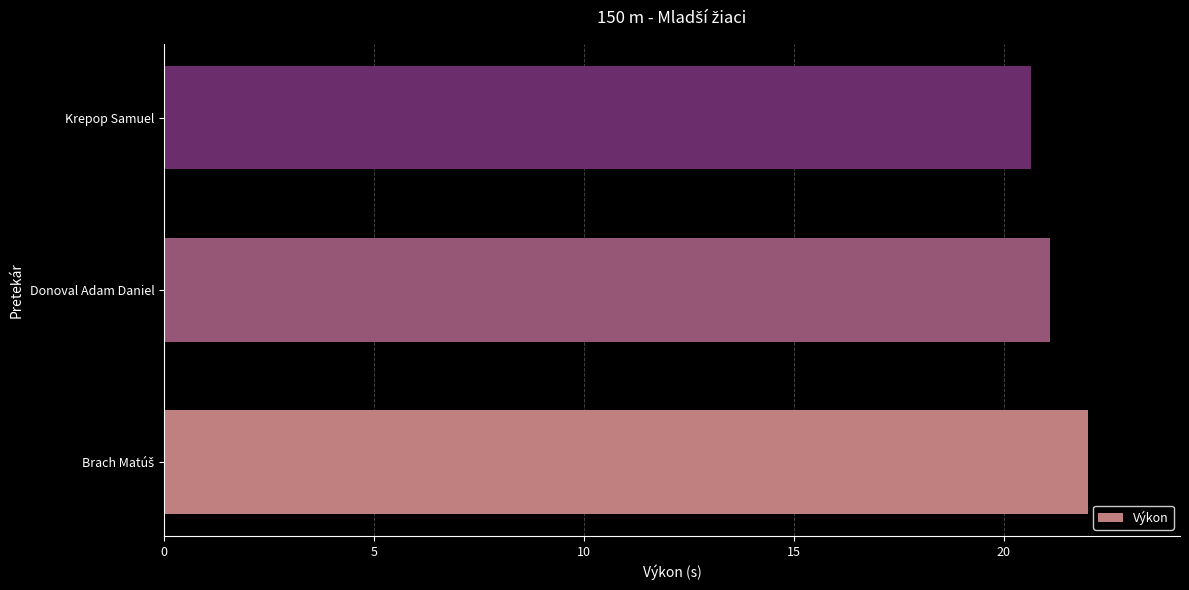

What is the minimum value shown in the chart?

20.6